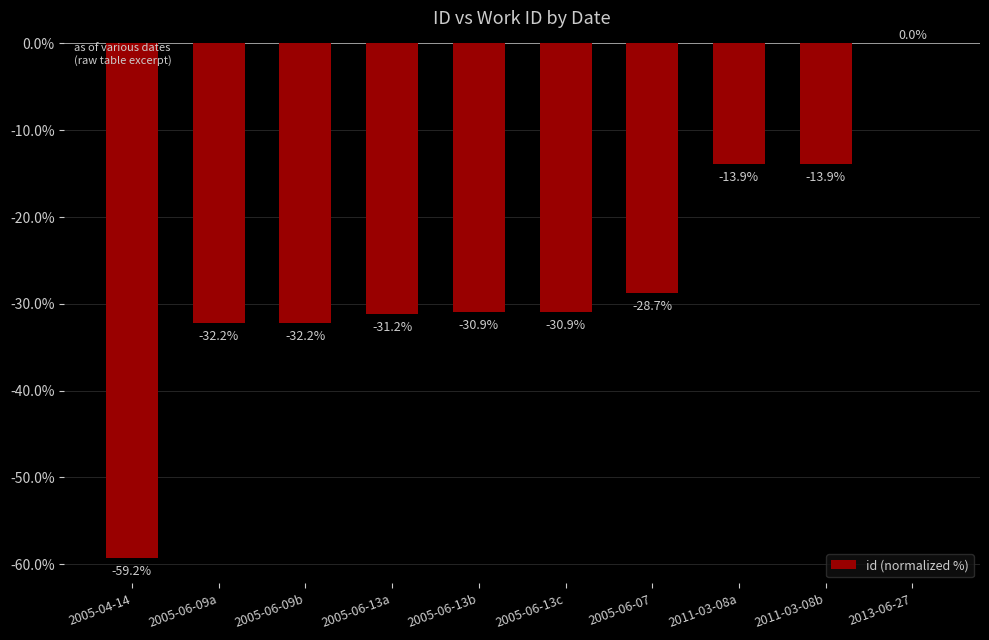

Where is the data nearest to the value -29?

2005-06-07